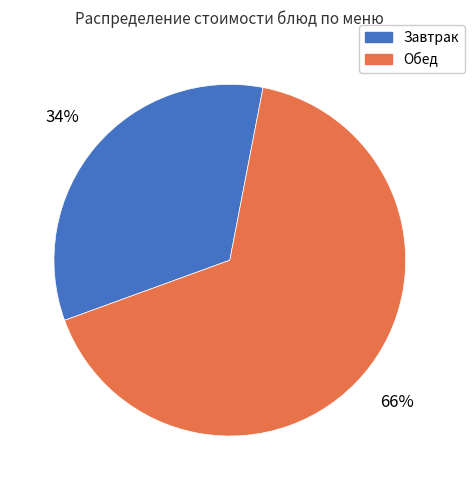

Approximately how many times larger is the value at Завтрак compared to Обед?

0.5